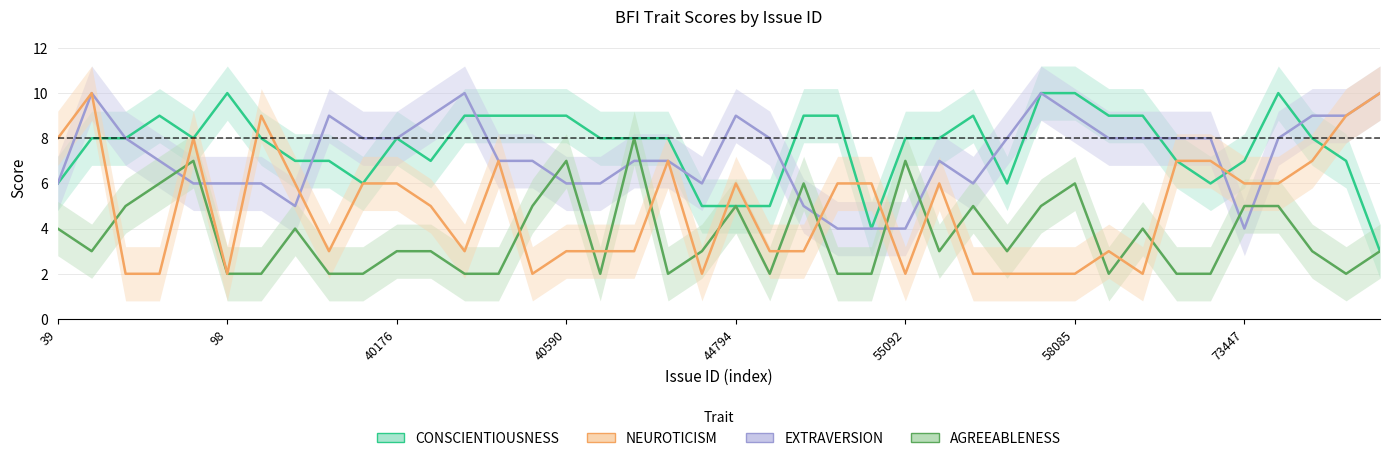

The AGREEABLENESS series shows 3 at 19. True or false?

True